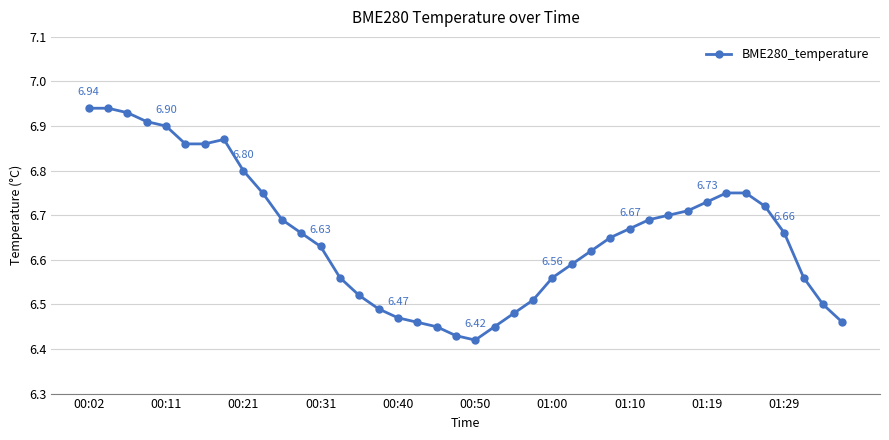

What is the difference between the maximum and minimum values?

0.5